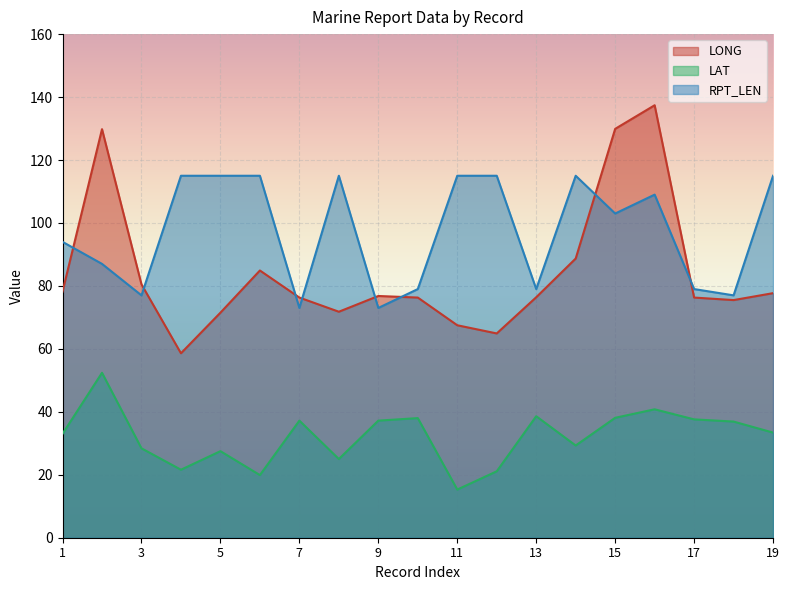

How many lines are shown in the chart?

3